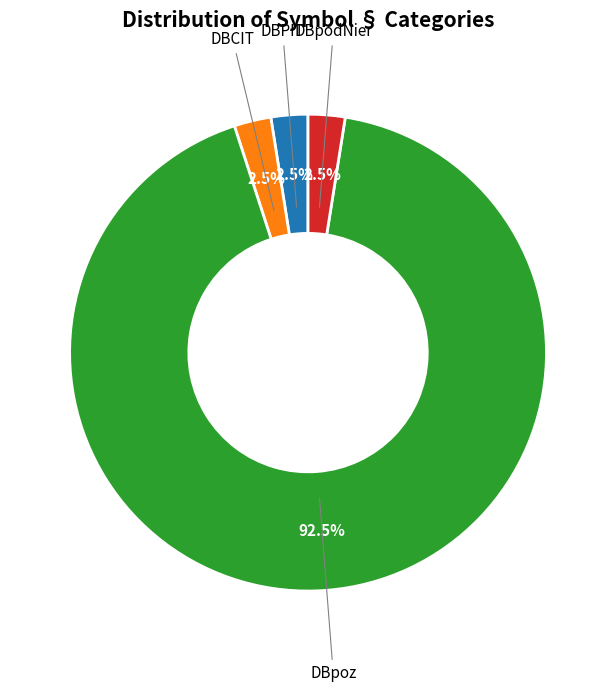

Approximately how many times larger is the value at DBCIT compared to DBpodNier?

1.0